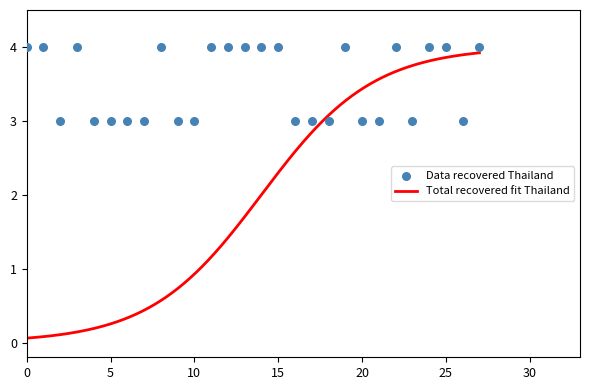

What is the change in value from 3/10/2012 to 19/10/2012?

+1